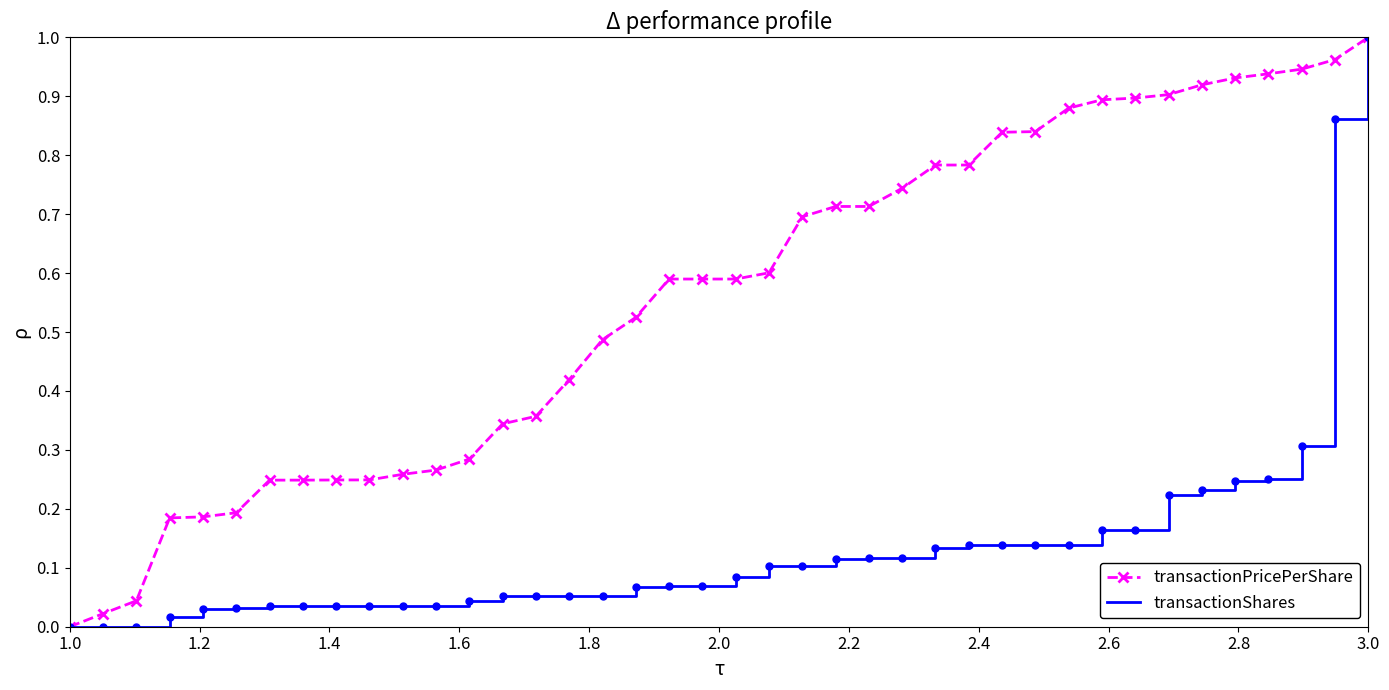

List the series in order of their overall mean, highest first.

transactionPricePerShare, transactionShares